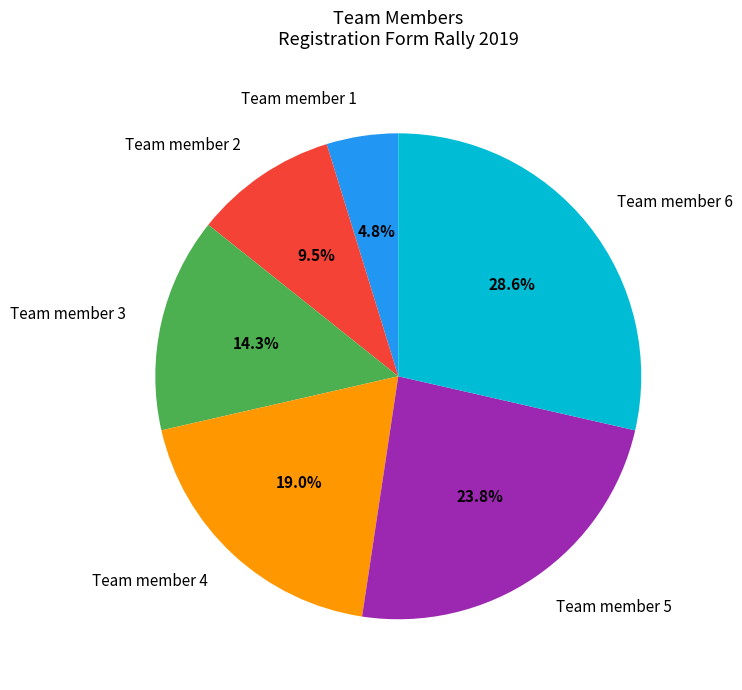

Rank the categories by value from lowest to highest.

Team member 1, Team member 2, Team member 3, Team member 4, Team member 5, Team member 6